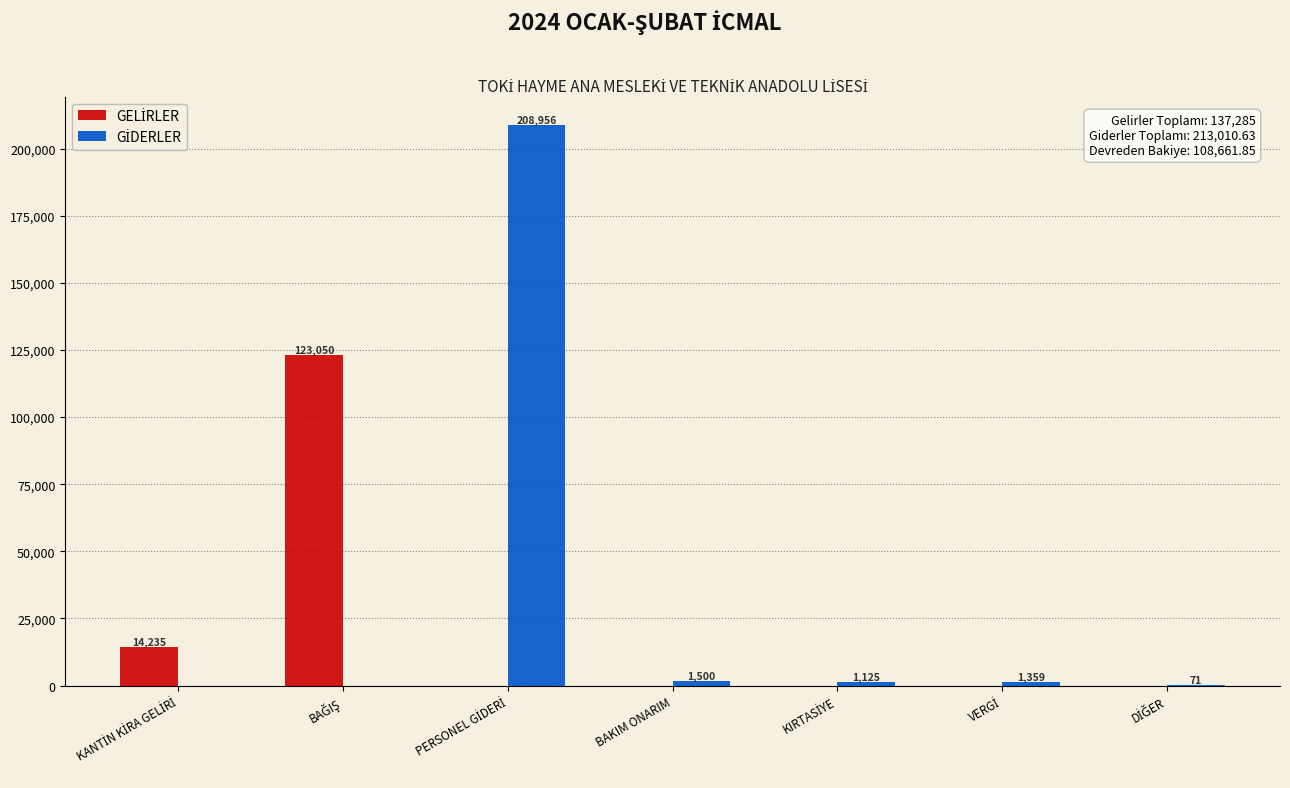

Which series changed the most between BAĞIŞ and PERSONEL GİDERİ?

GİDERLER